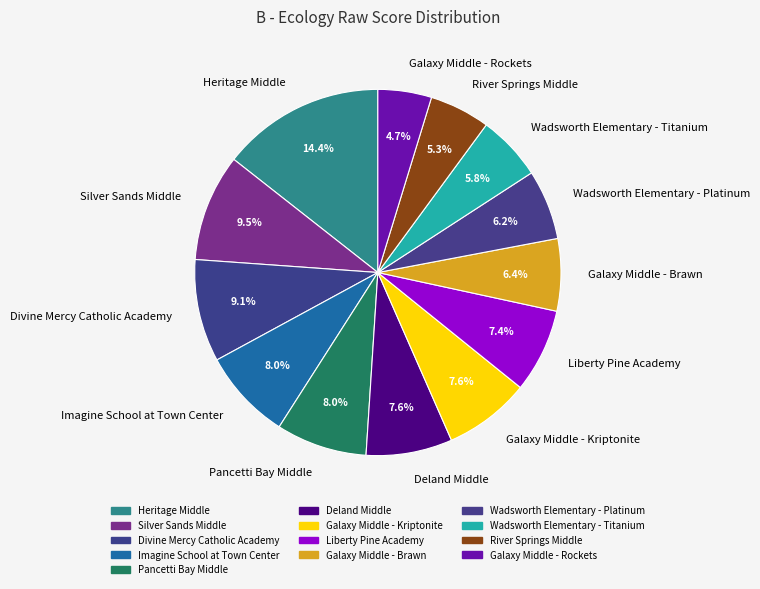

Which slice is the largest?

Heritage Middle